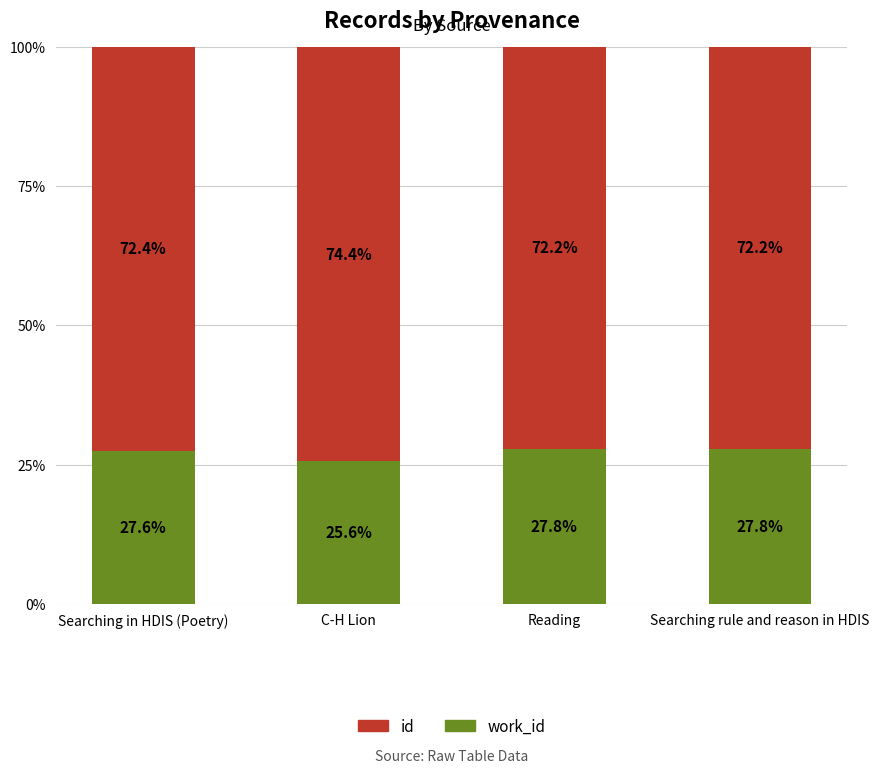

What is the total value across all series at Reading?

100.0